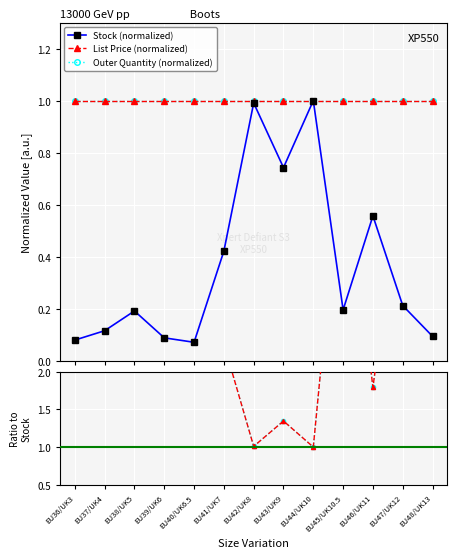

The Stock (normalized) series shows 0.1 at EU48/UK13. True or false?

False